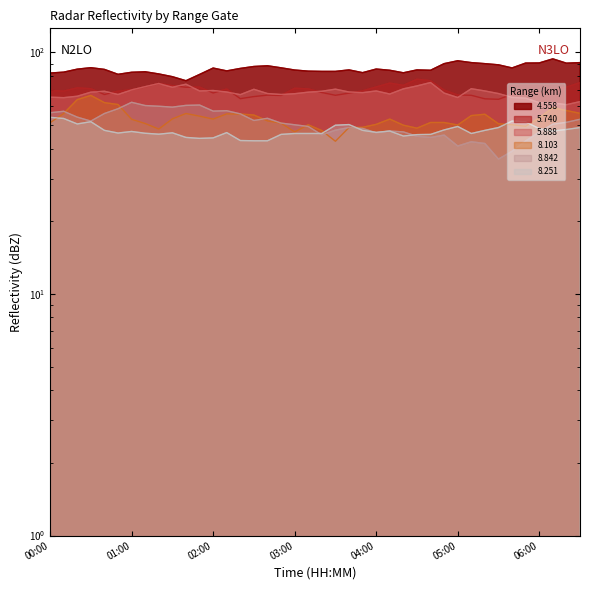

What is the greatest value displayed?

94.1